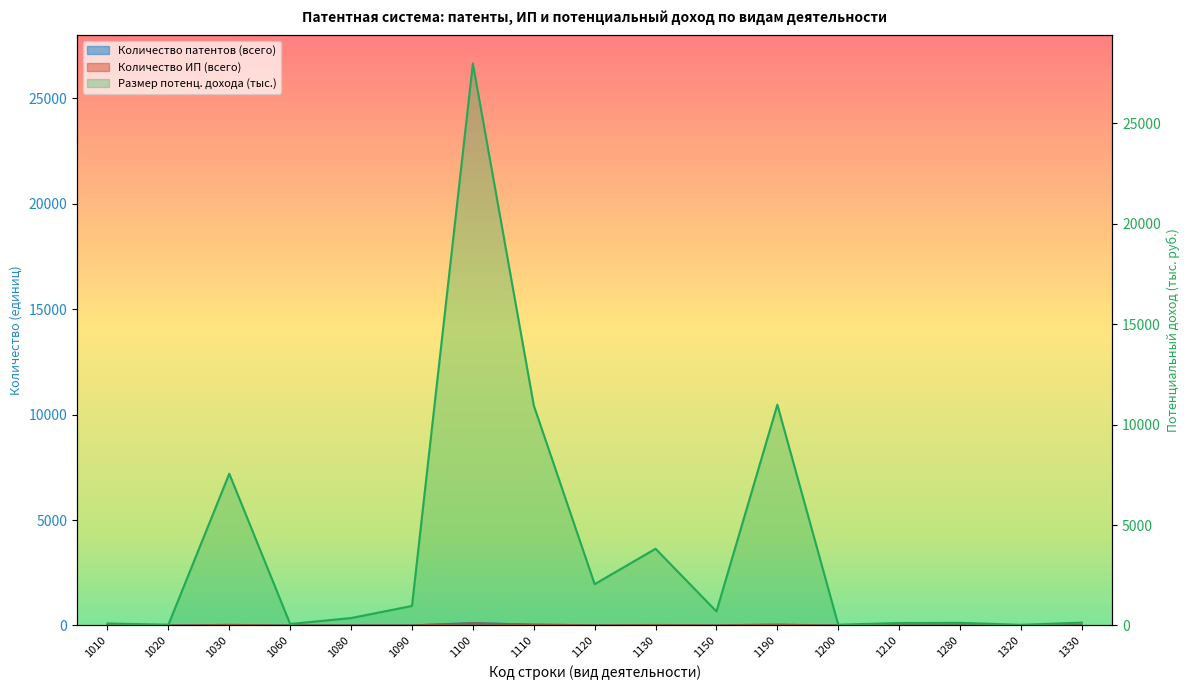

The Количество ИП (всего) series shows 5 at 1150. True or false?

False